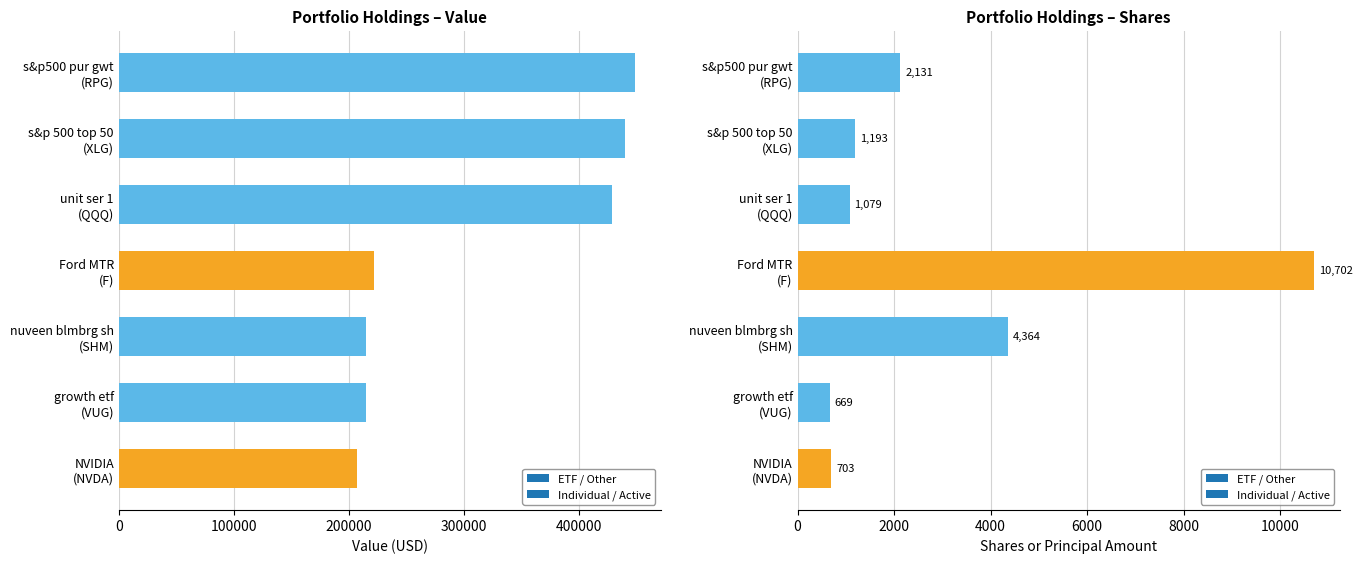

What is the label of the 3rd bar from the right?

nuveen blmbrg sh
(SHM)